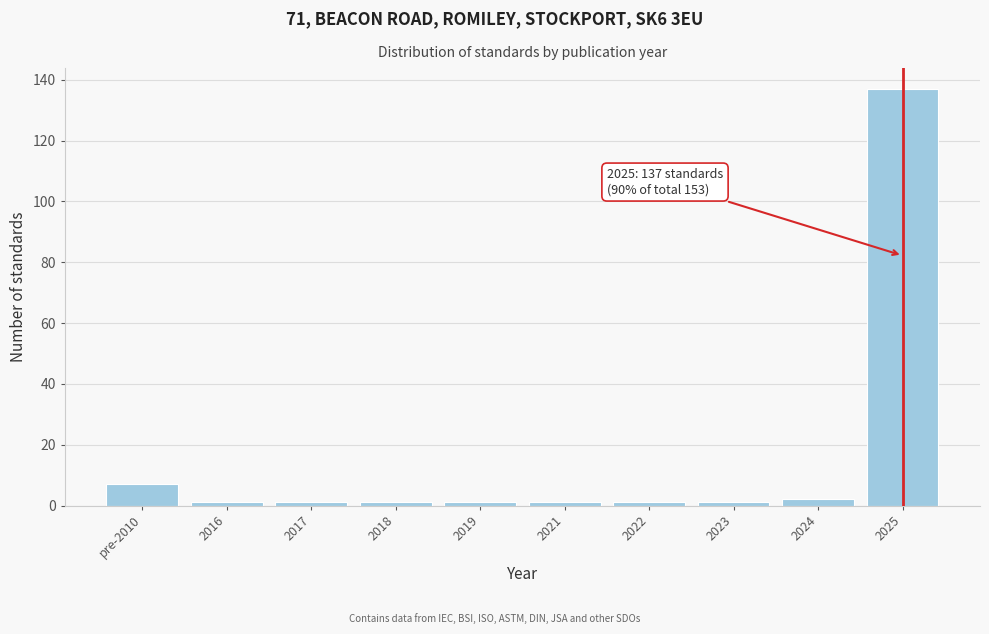

Reading left to right, what are all the values shown in this chart?

7	1	1	1	1	1	1	1	2	137